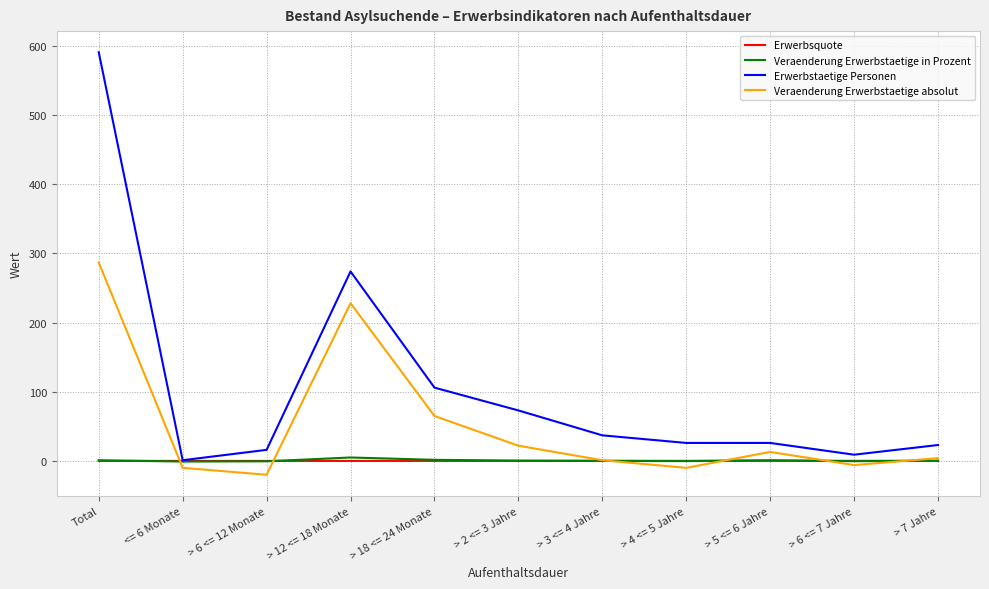

What is the average value of the Erwerbsquote series?

0.1